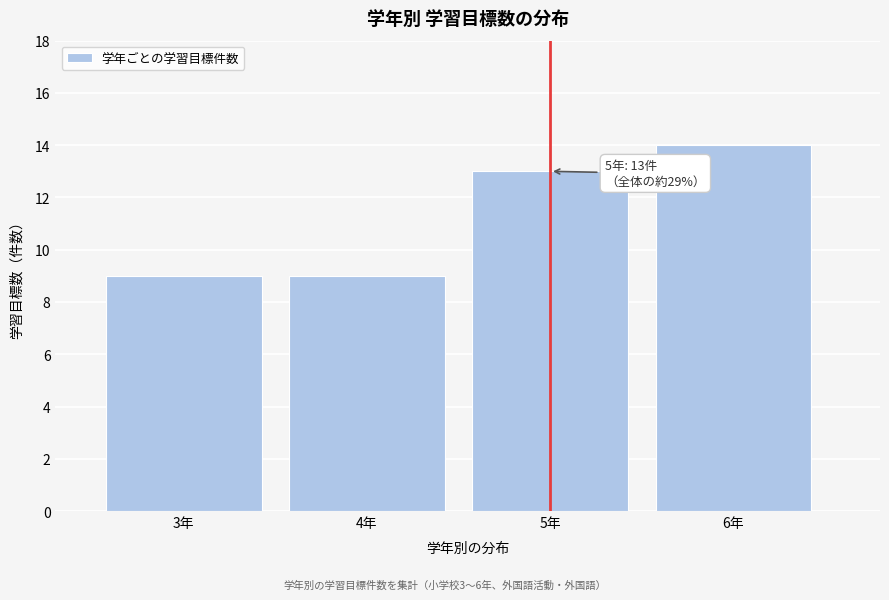

Reading left to right, transcribe all the data shown in this chart.

9	9	13	14